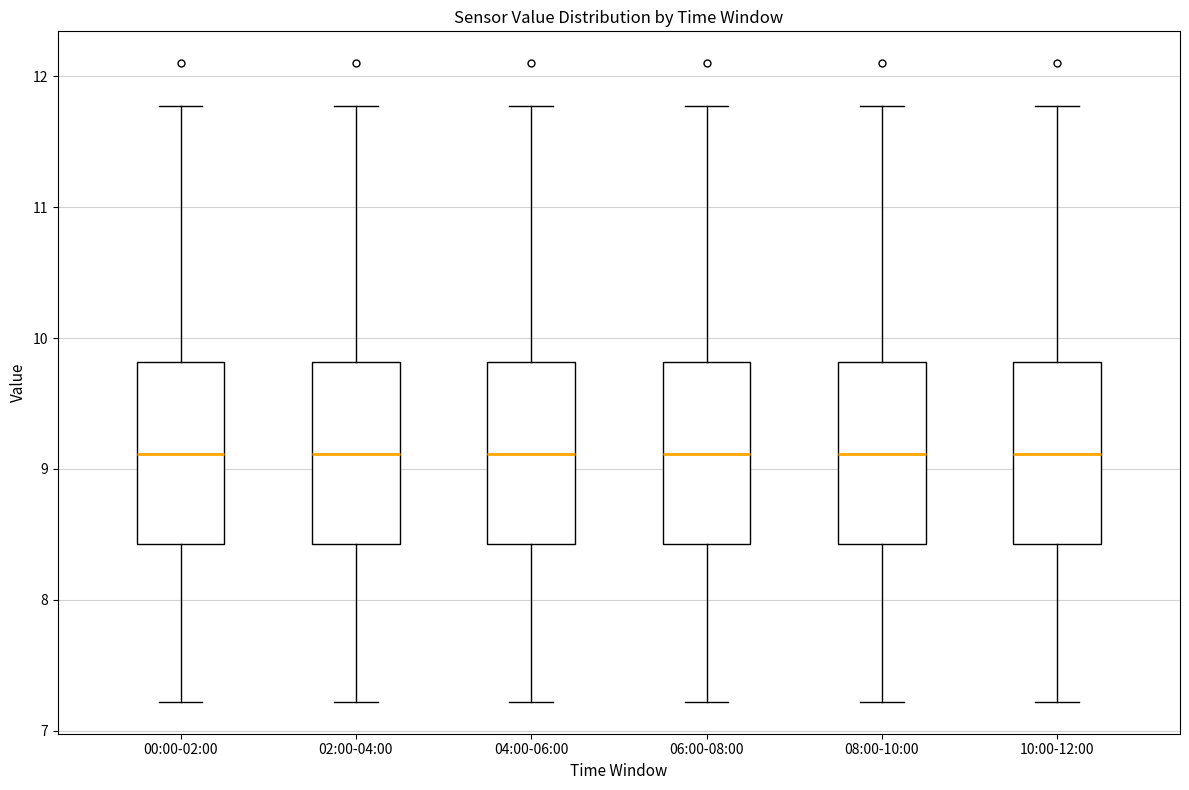

Where is the upper edge of the box for 04:00-06:00 on the y-axis? The values are not printed on the chart, so give them approximately, as read against the axis.

9.8